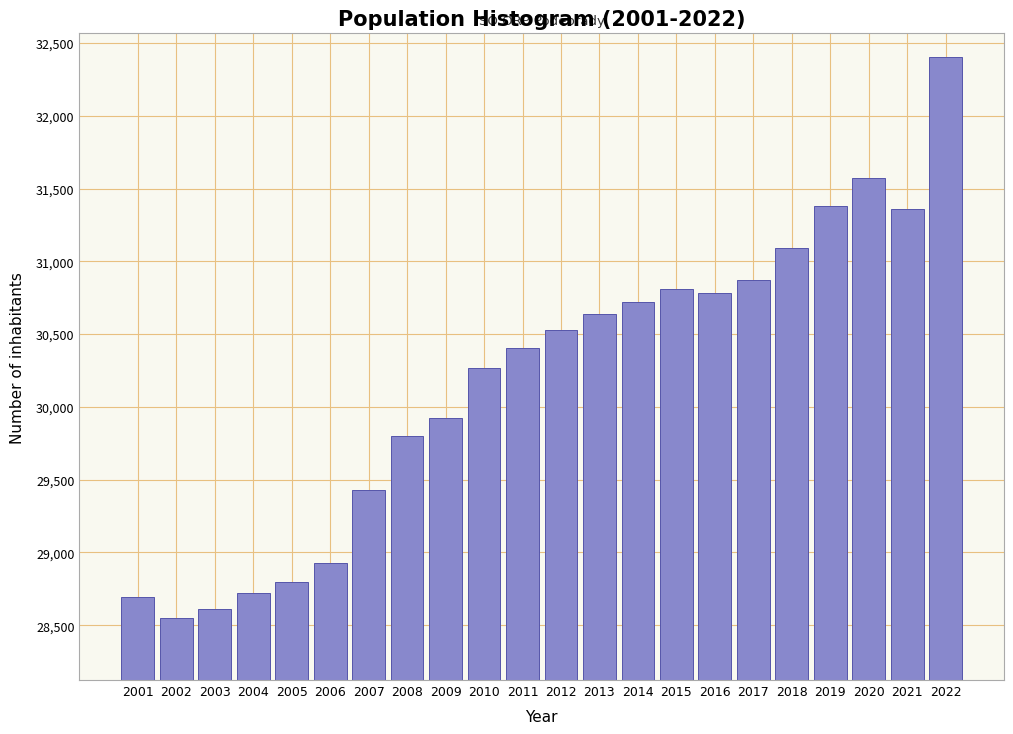

Reading right to left, what are all the values shown in this chart?

32404	31362	31575	31382	31095	30869	30780	30812	30723	30638	30531	30402	30270	29921	29798	29429	28928	28799	28724	28609	28552	28692